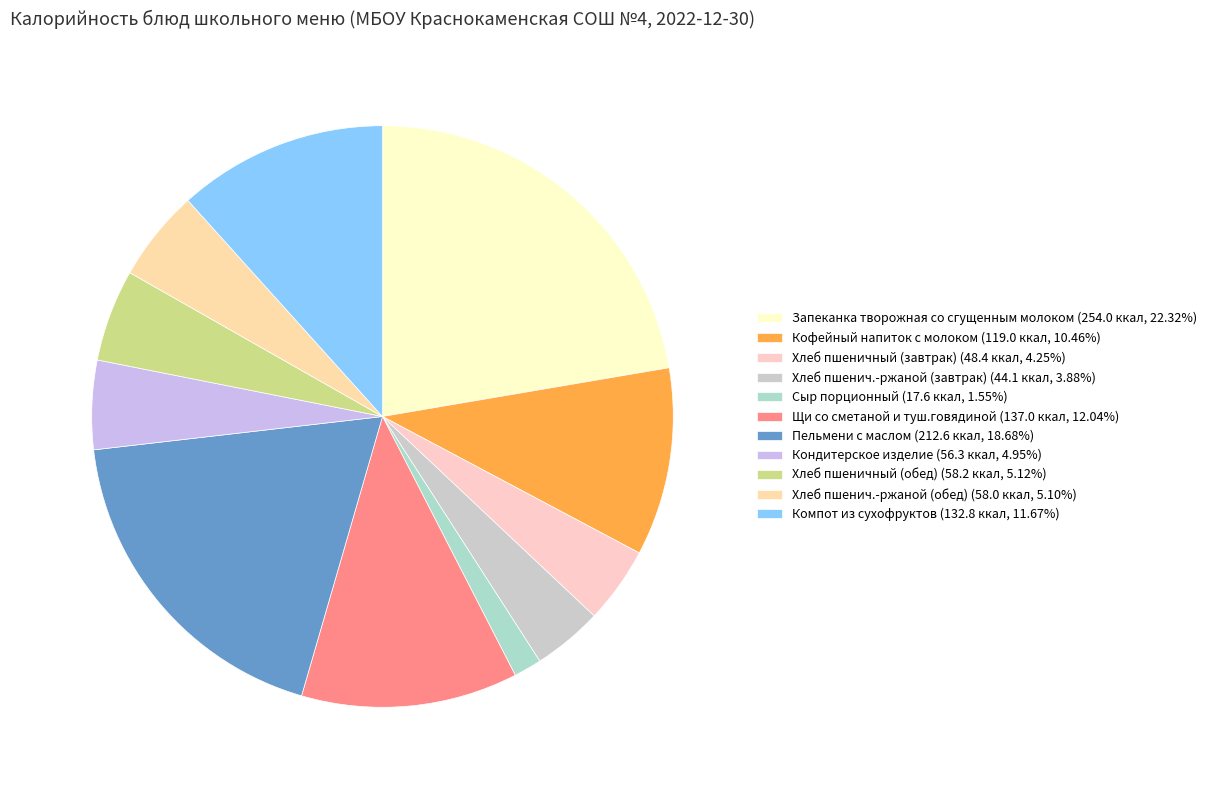

The Хлеб пшенич.-ржаной (завтрак) slice represents 4% of the pie. True or false?

True